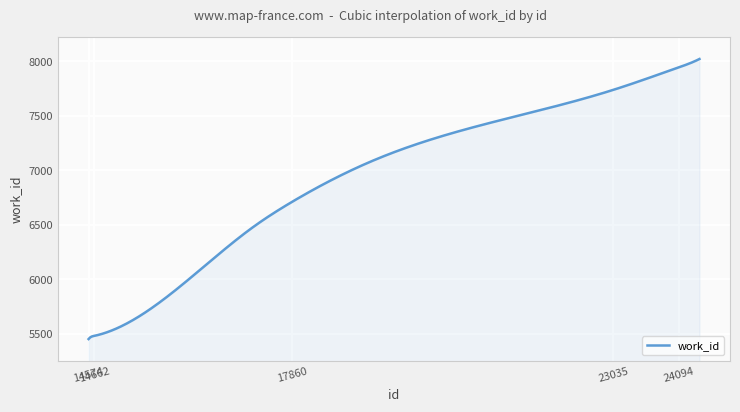

What is the smallest value displayed?

5452.0